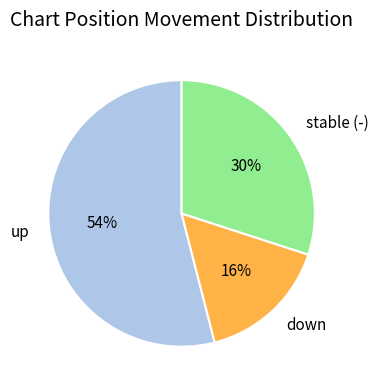

The up slice represents 54% of the pie. True or false?

True